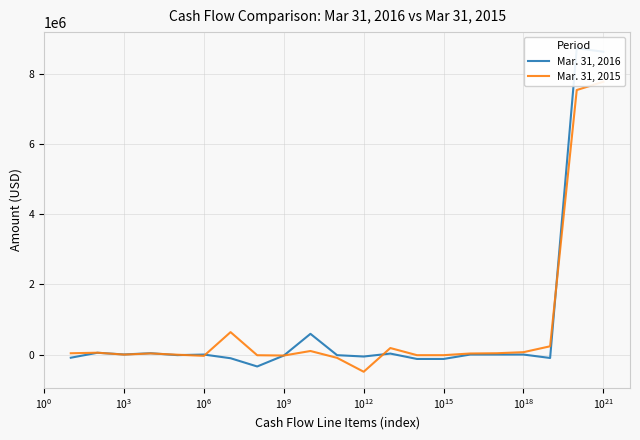

Does the chart have visible grid lines?

Yes